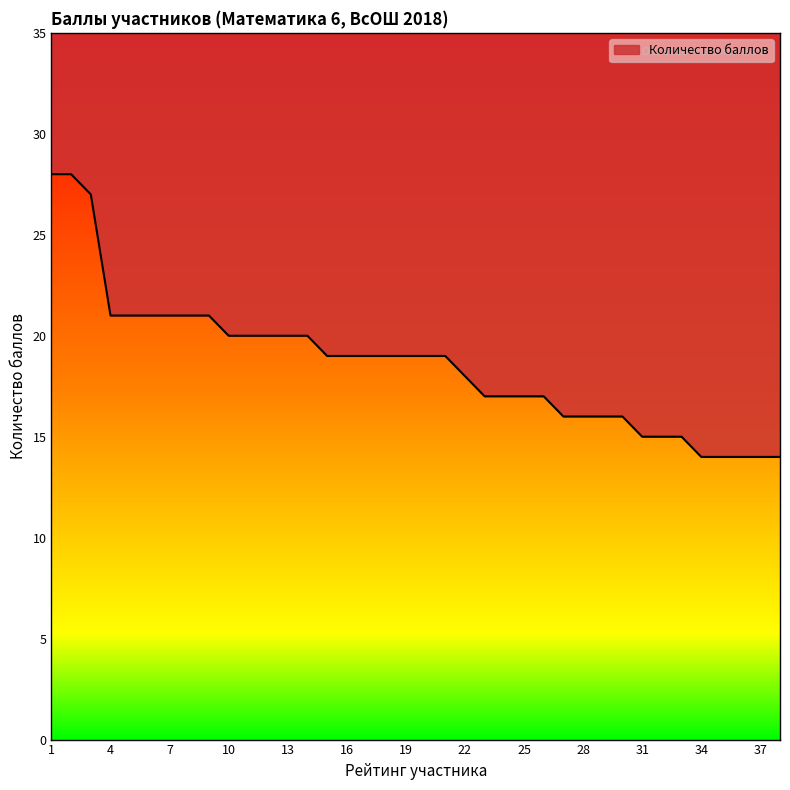

True or false: the data shows 19 at 18.

True